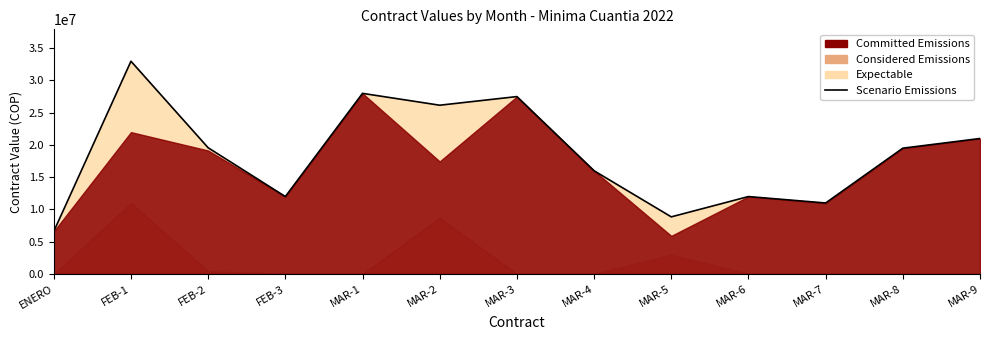

What is the change in value from FEB-2 to MAR-6?

-7566950